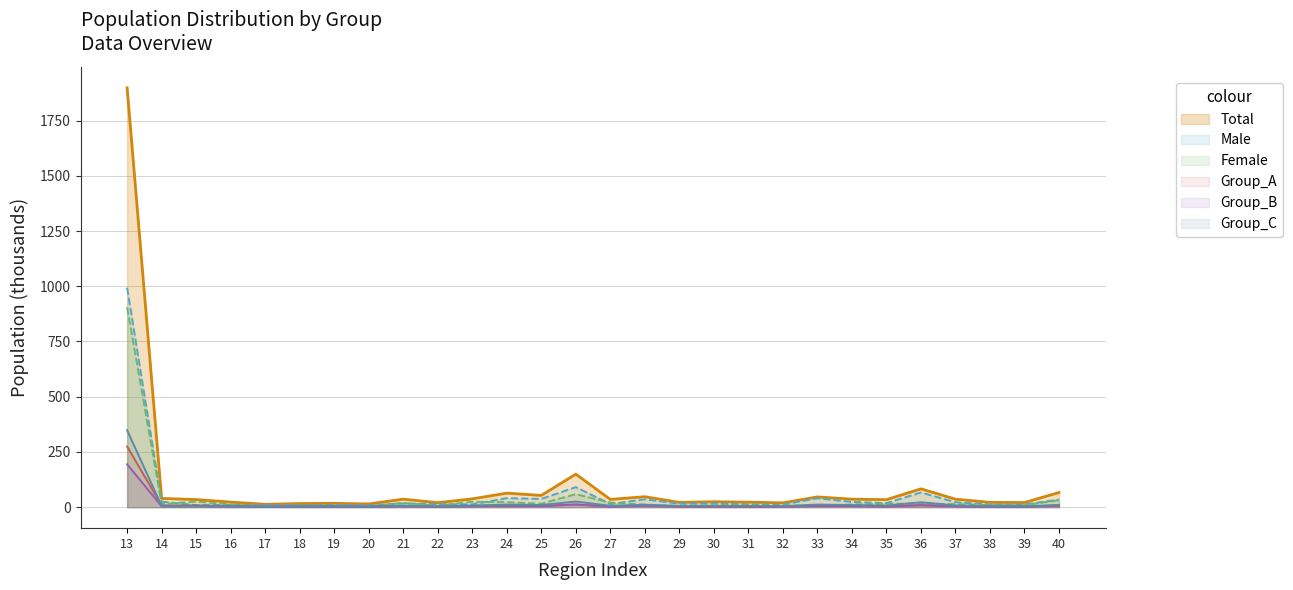

Does the chart display data point markers on the line(s)?

No